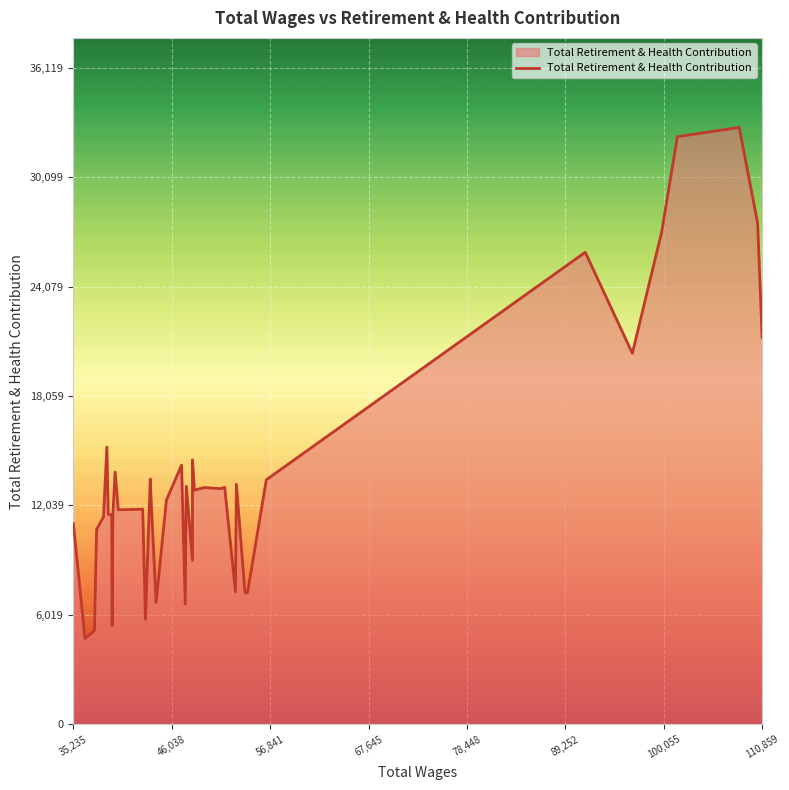

Does the chart display data point markers on the line(s)?

No